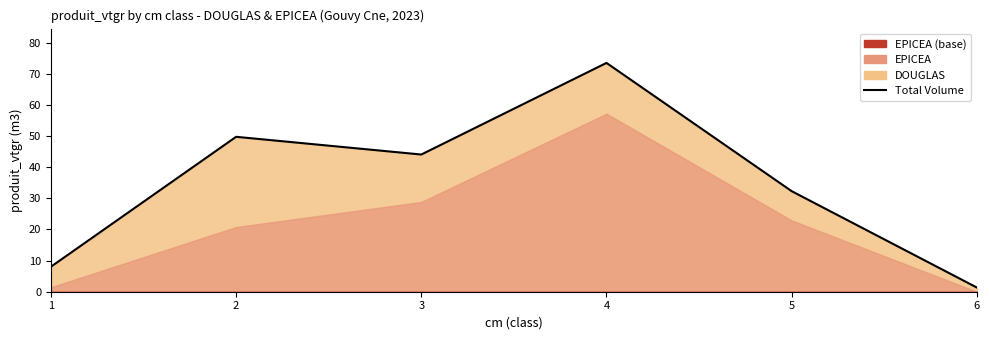

What is the value of the 6th point from the left?

1.3